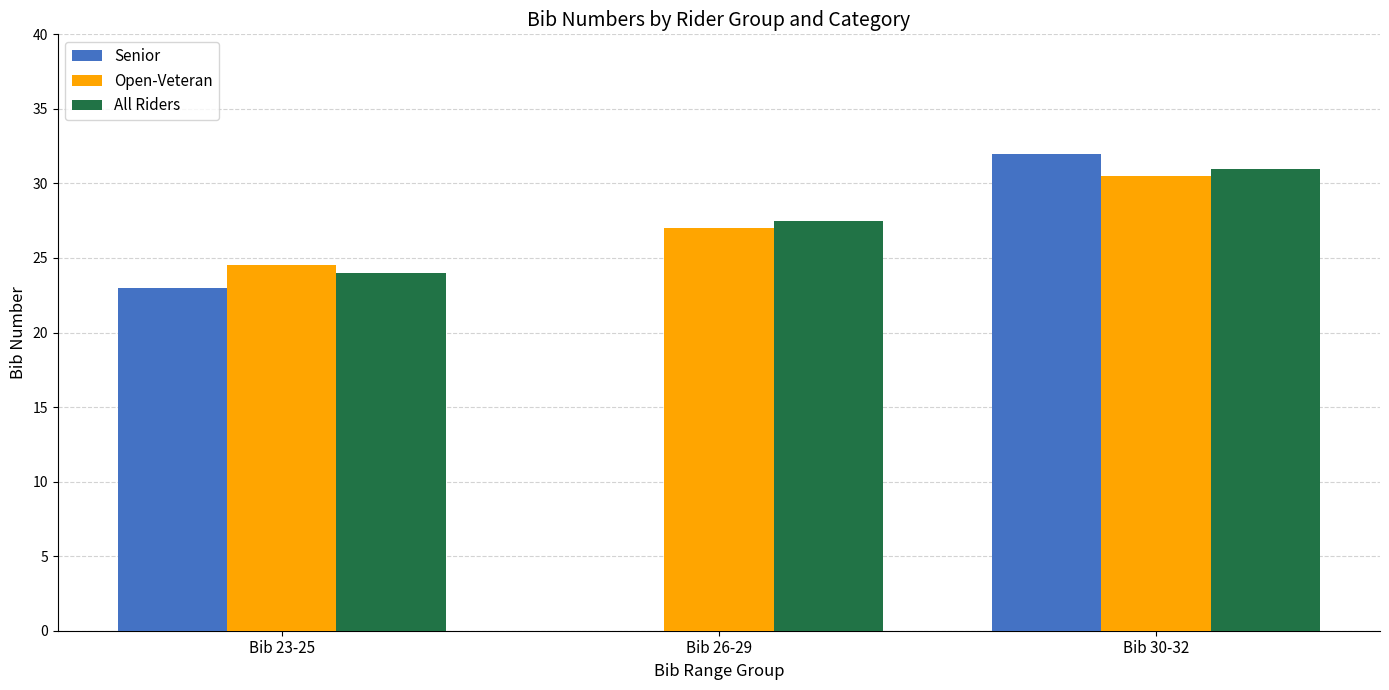

How many distinct data groups are displayed?

3